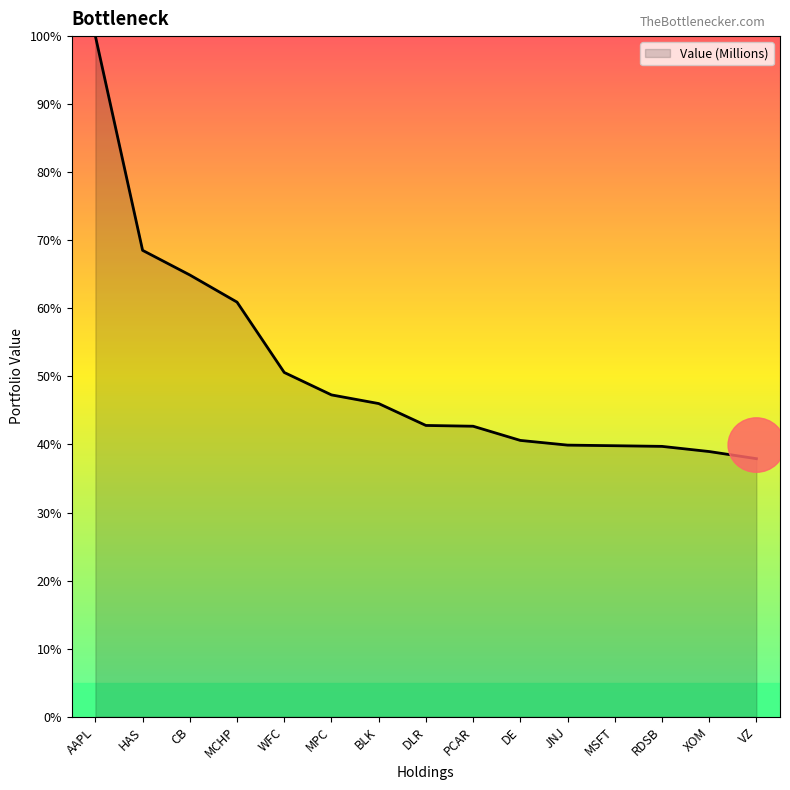

Is it true that the value at WFC is 50.6?

True